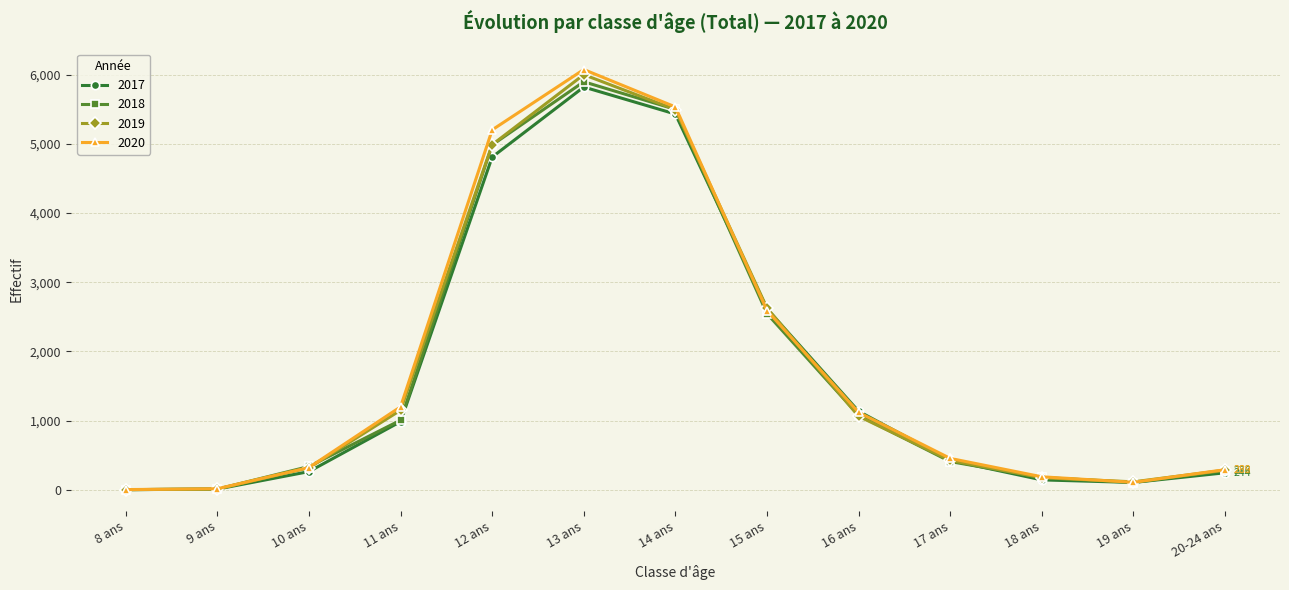

What position from the right is 8 ans?

13